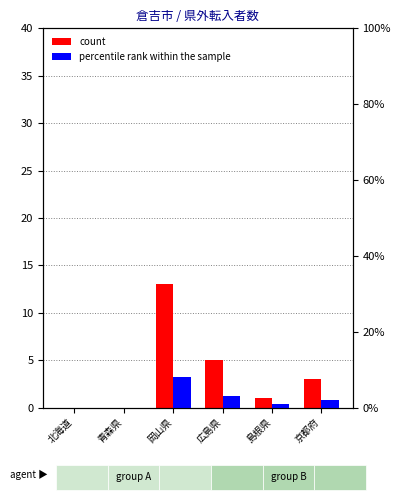

What position from the left is 島根県?

5